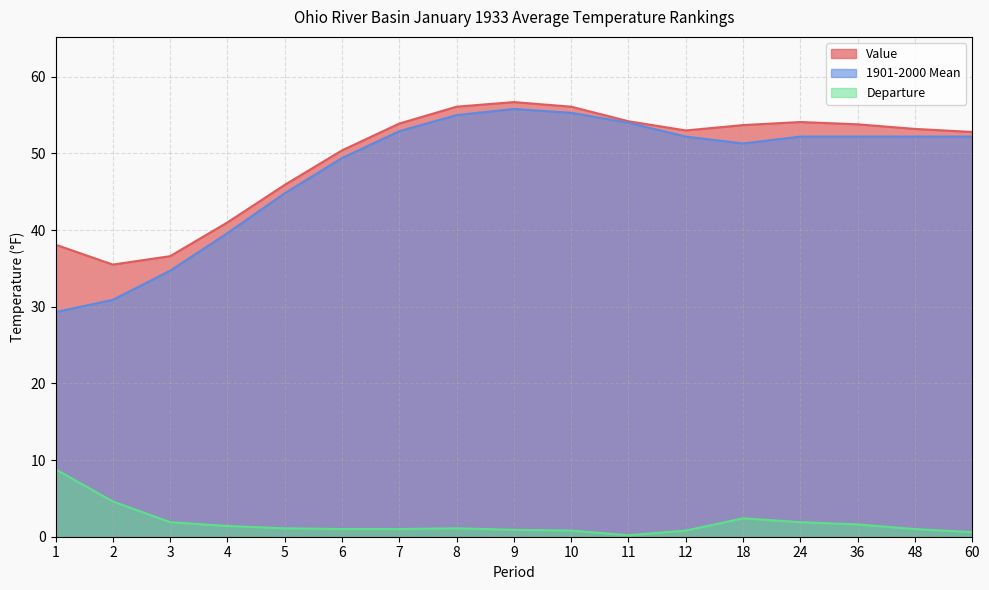

True or false: Departure and 1901-2000 Mean cross at least once.

False